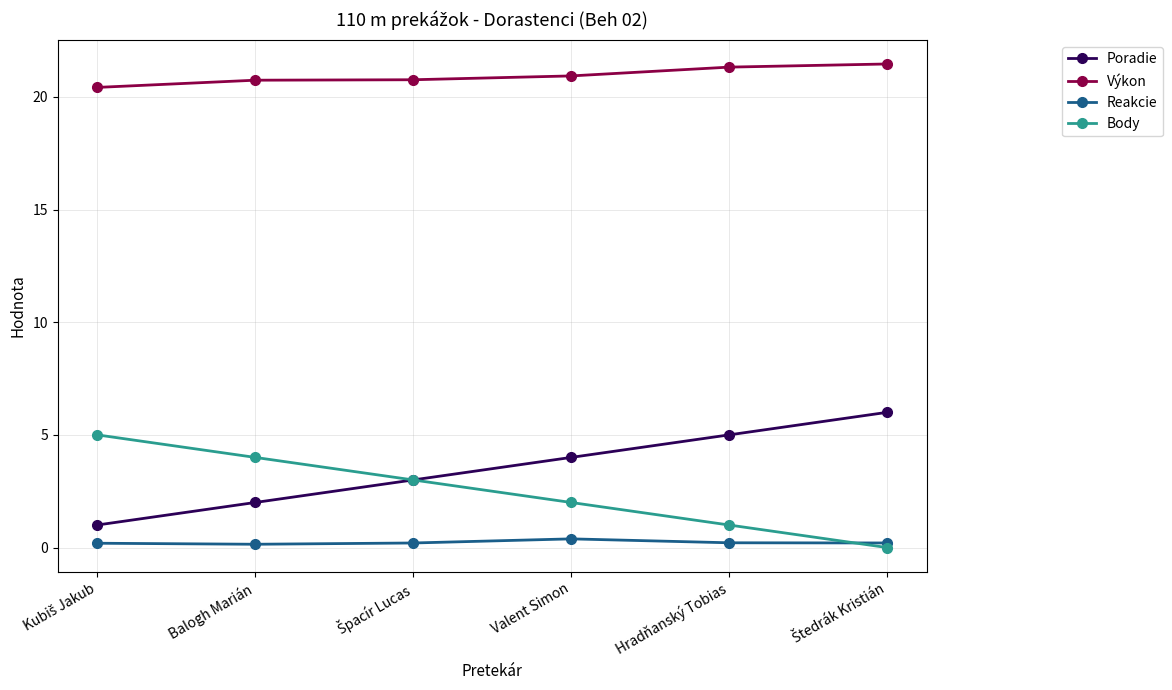

Which series has the largest total across all categories?

Výkon